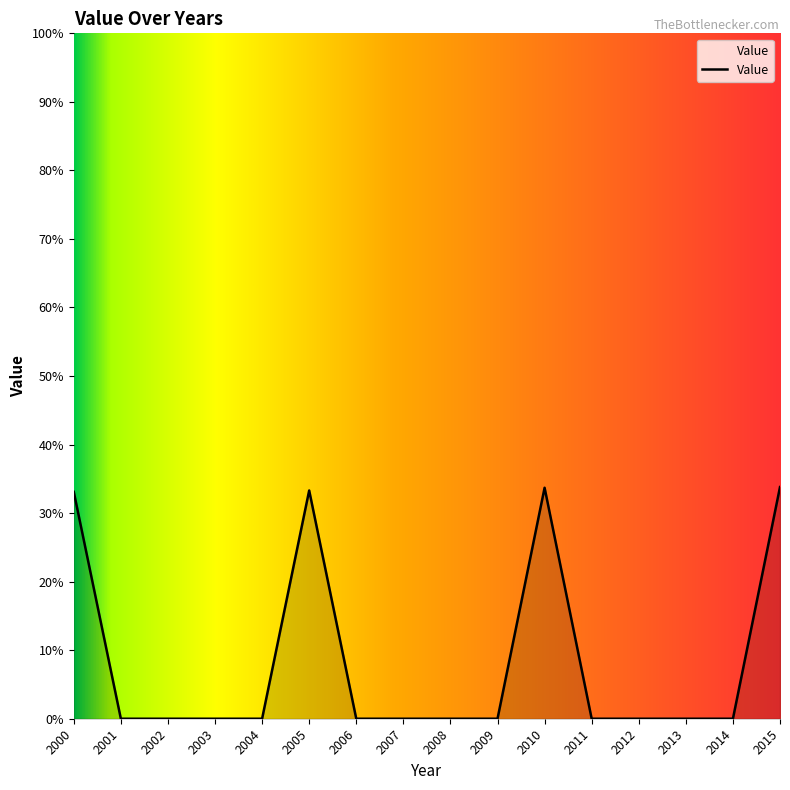

True or false: there are more than 1 points higher than both neighbors.

True